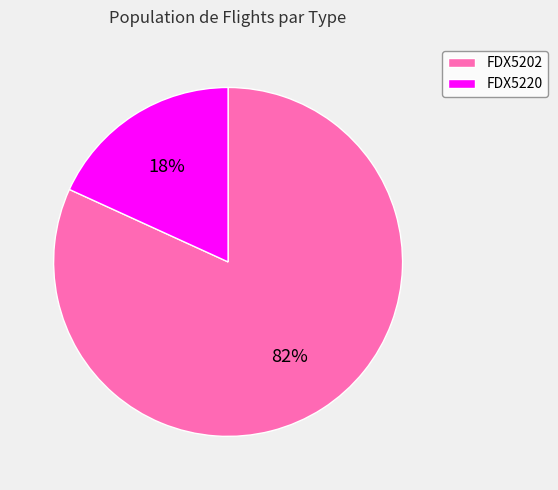

How many segments does this pie chart have?

2